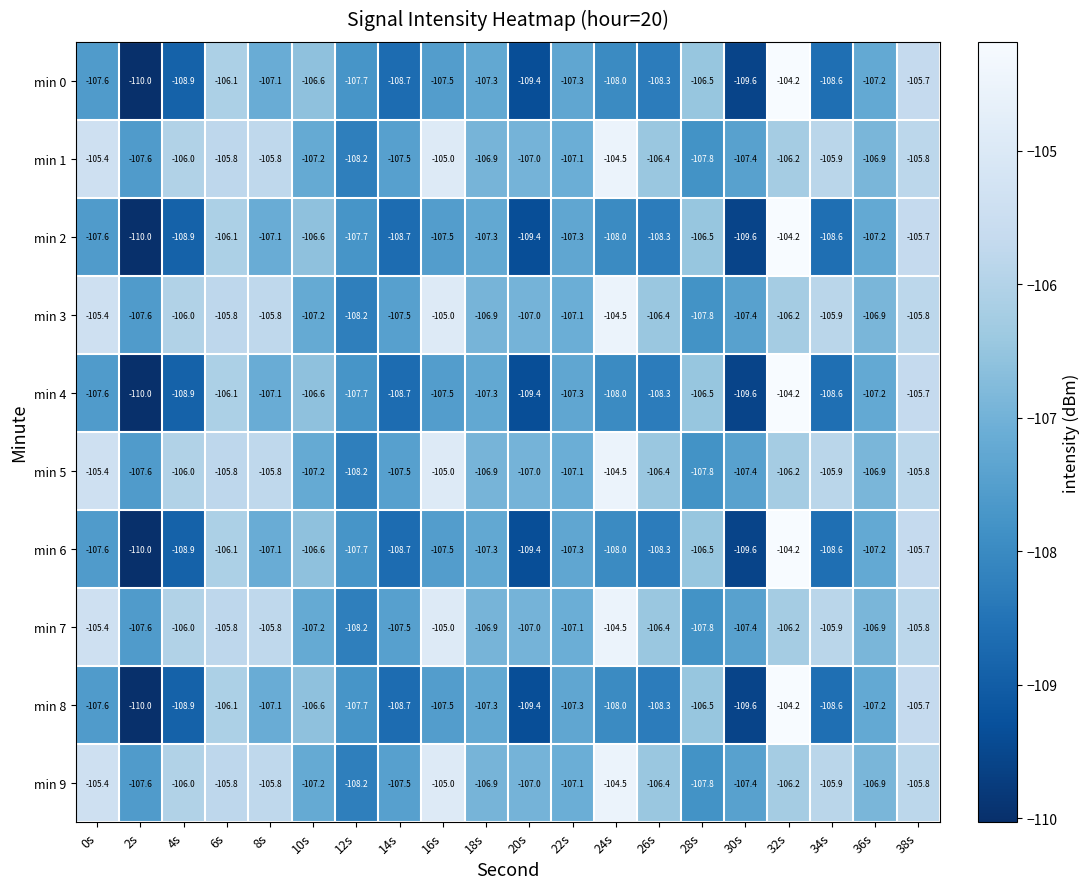

At which label does min 0 first exceed -107?

6s